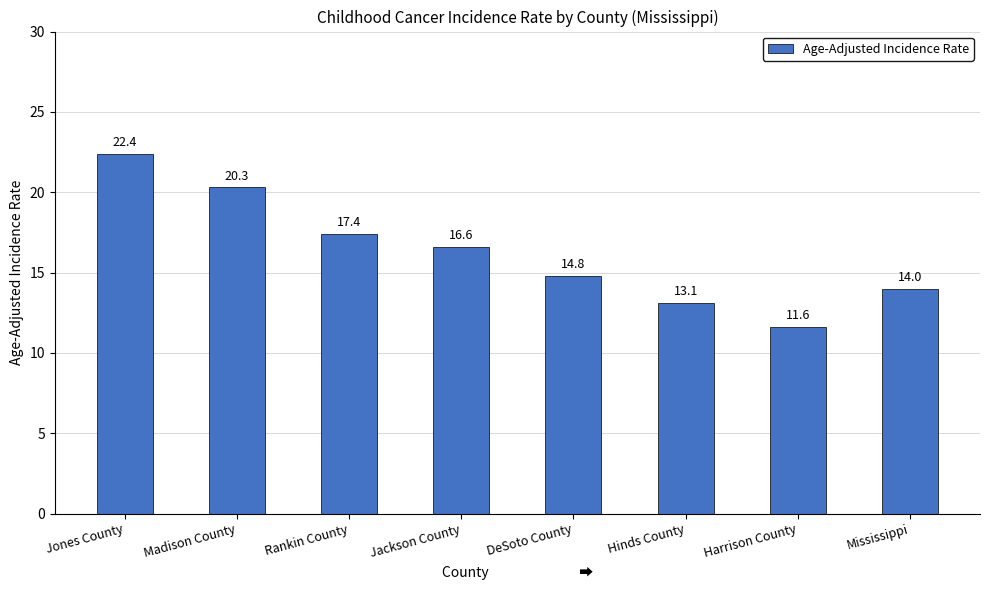

How many bars are there in total?

8